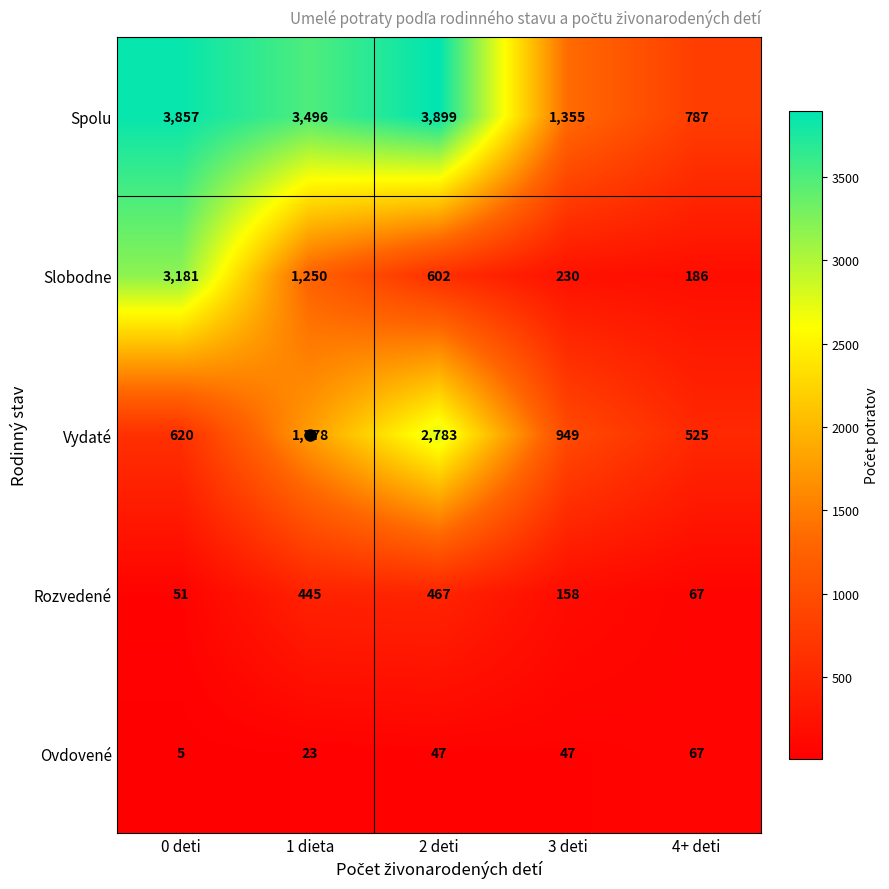

Which series has the widest spread of values?

Spolu